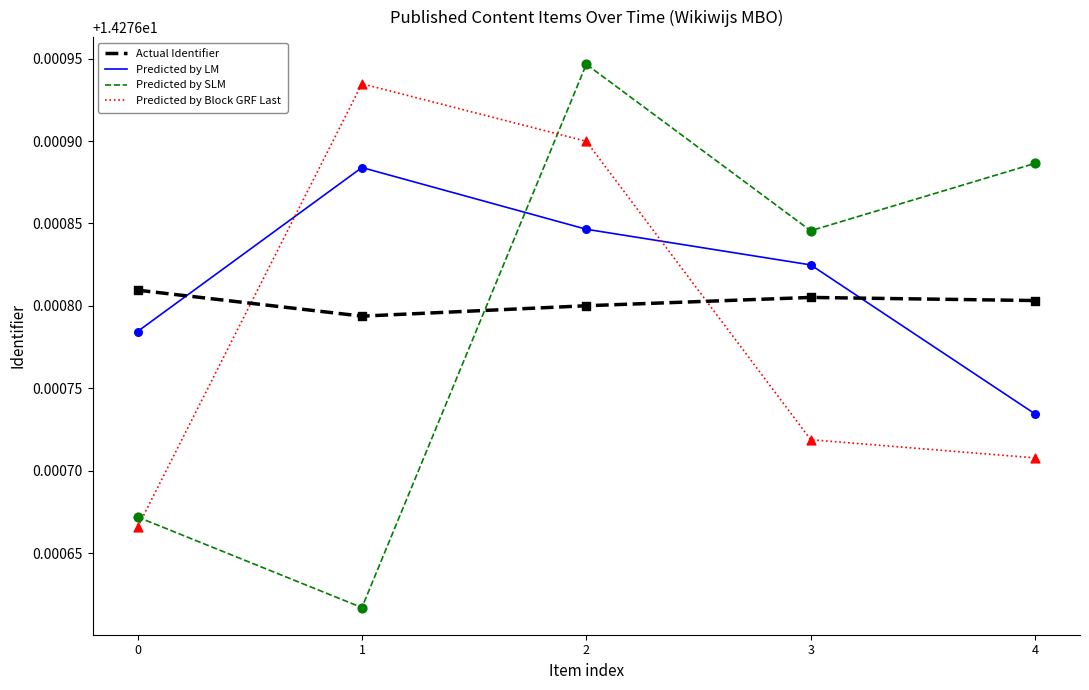

What are all the series names shown in the legend?

Actual Identifier, Predicted by LM, Predicted by SLM, Predicted by Block GRF Last